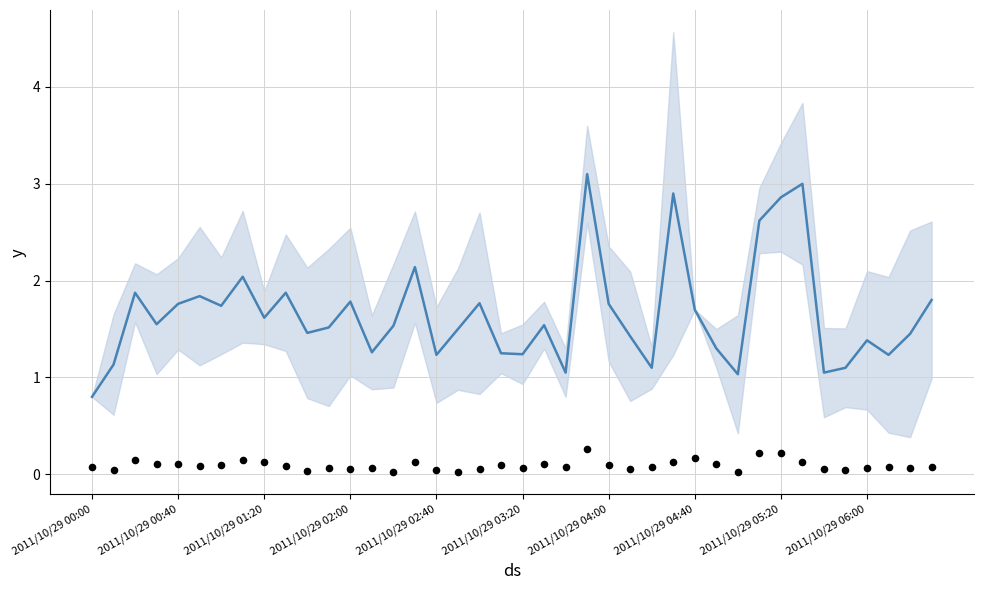

What is the total value across all series at 17?

1.5